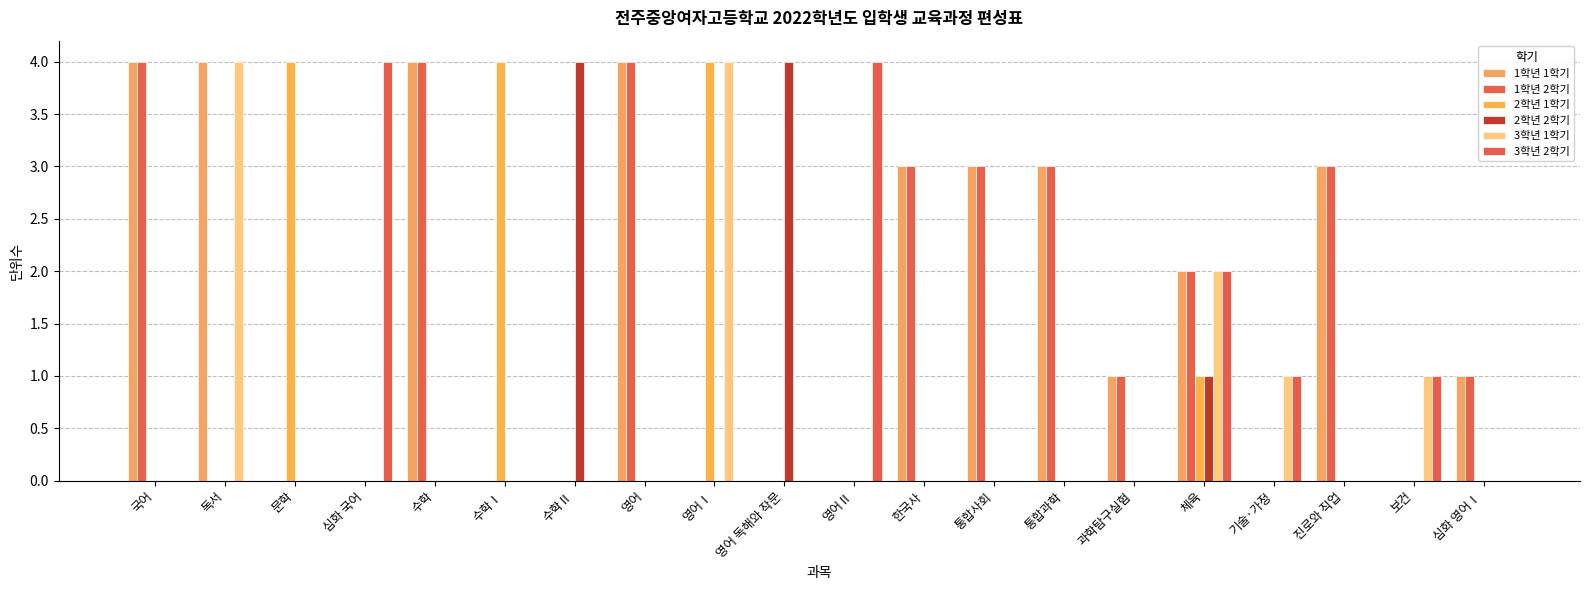

Between 독서 and 심화 영어Ⅰ, which series saw the biggest shift?

3학년 1학기